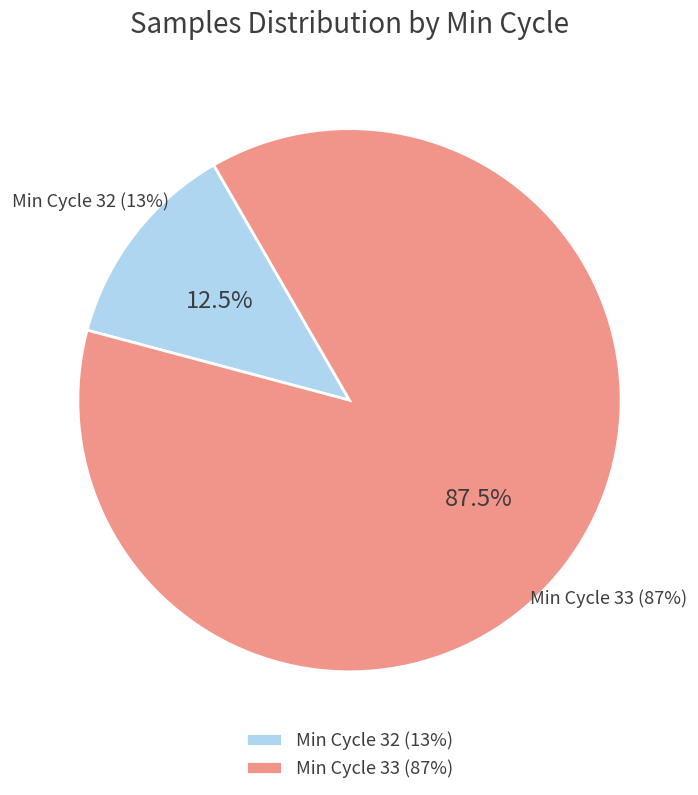

Which category has the biggest portion of the pie?

33